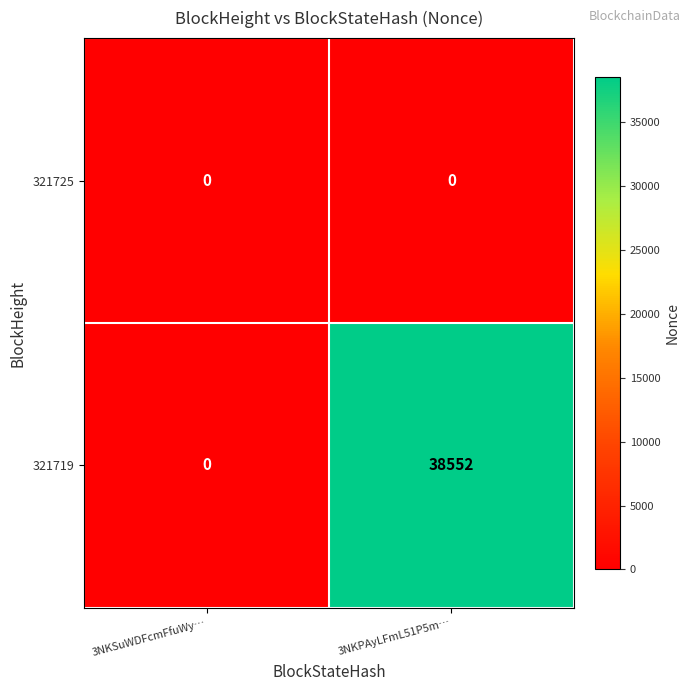

Which series has the largest range (max minus min)?

321719